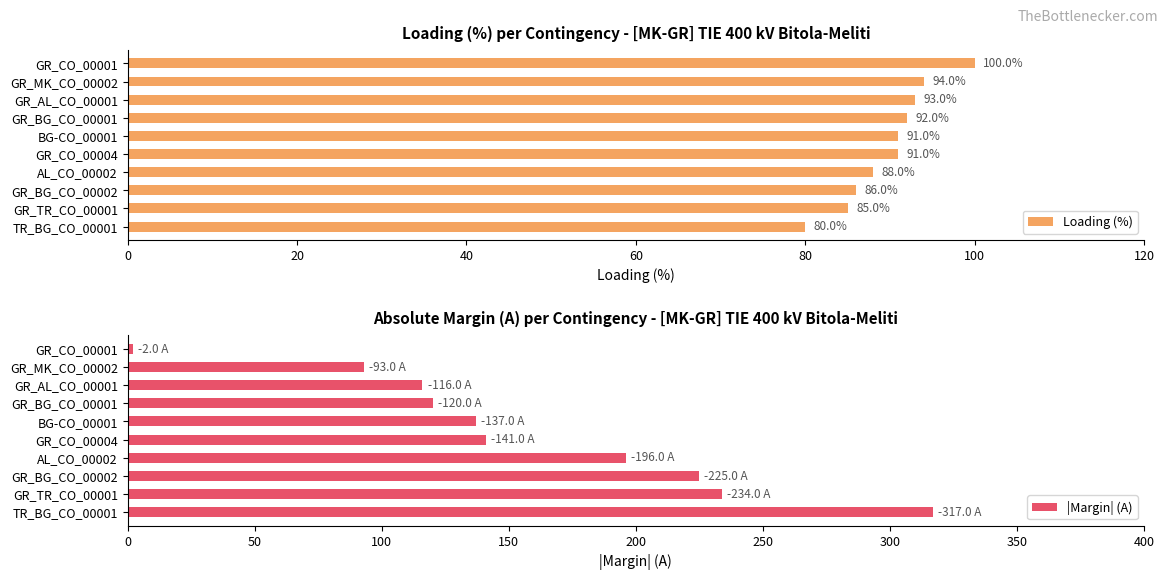

Reading left to right, transcribe all the data shown in this chart.

Loading (%): 100	94	93	92	91	91	88	86	85	80
|Margin| (A): 2	93	116	120	137	141	196	225	234	317